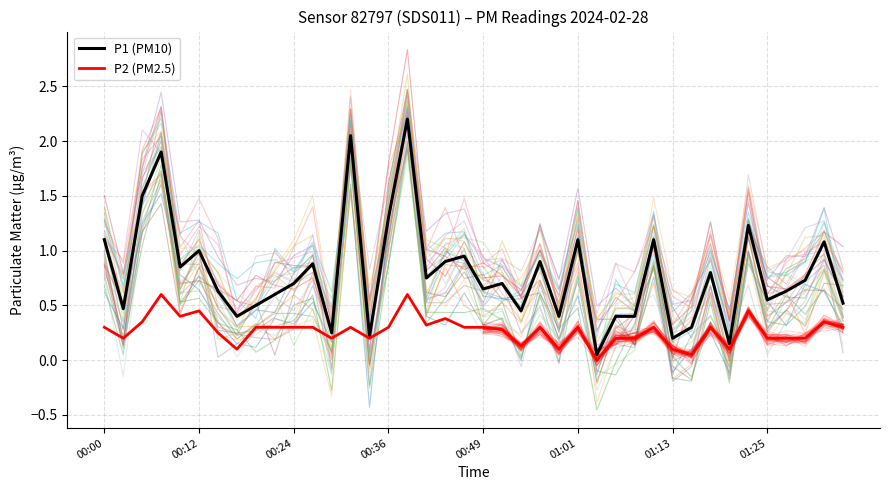

What is the sum of the P2 (PM2.5) values at 01:13 and 00:12?

0.6